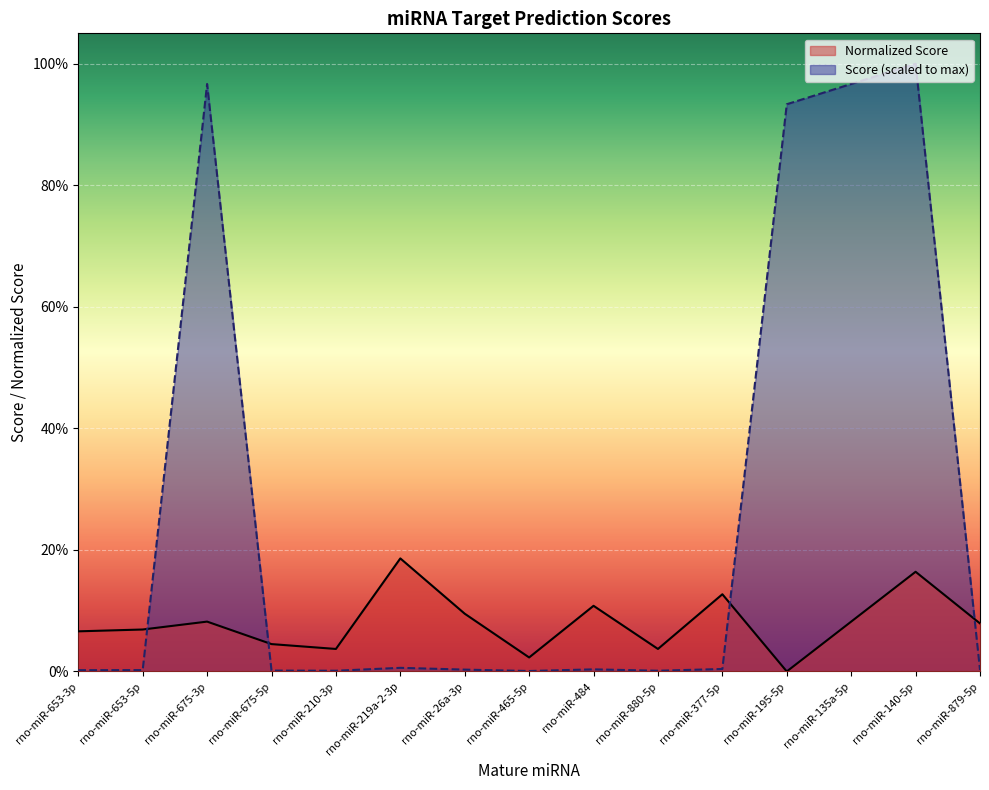

Reading left to right, list all the values displayed in this chart.

Normalized Score: rno-miR-653-3p=0.1	rno-miR-653-5p=0.1	rno-miR-675-3p=0.1	rno-miR-675-5p=0.0	rno-miR-210-3p=0.0	rno-miR-219a-2-3p=0.2	rno-miR-26a-3p=0.1	rno-miR-465-5p=0.0	rno-miR-484=0.1	rno-miR-880-5p=0.0	rno-miR-377-5p=0.1	rno-miR-195-5p=0.0	rno-miR-135a-5p=0.1	rno-miR-140-5p=0.2	rno-miR-879-5p=0.1
Score: rno-miR-653-3p=0.0	rno-miR-653-5p=0.0	rno-miR-675-3p=1.0	rno-miR-675-5p=0.0	rno-miR-210-3p=0.0	rno-miR-219a-2-3p=0.0	rno-miR-26a-3p=0.0	rno-miR-465-5p=0.0	rno-miR-484=0.0	rno-miR-880-5p=0.0	rno-miR-377-5p=0.0	rno-miR-195-5p=0.9	rno-miR-135a-5p=1.0	rno-miR-140-5p=1.0	rno-miR-879-5p=0.0